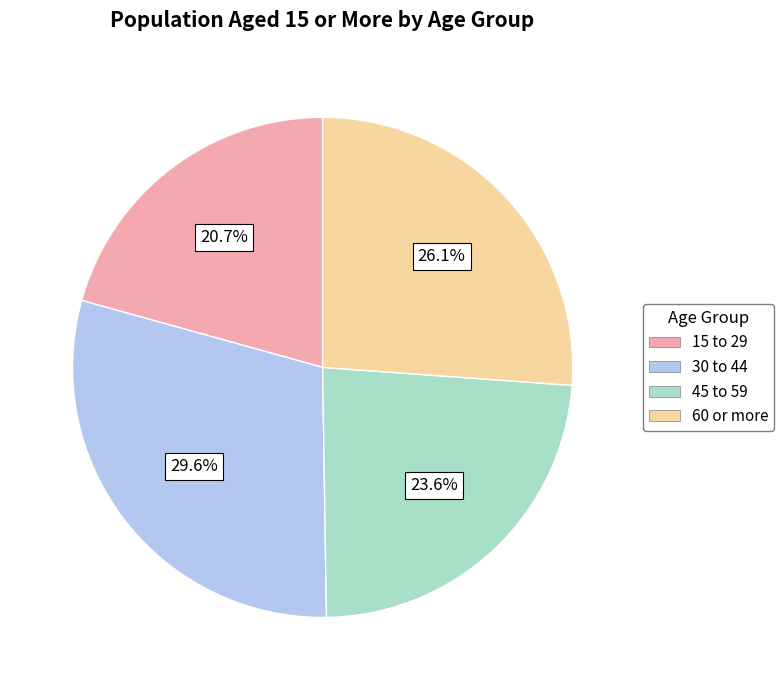

To the nearest percent, what portion does 15 to 29 represent?

21%